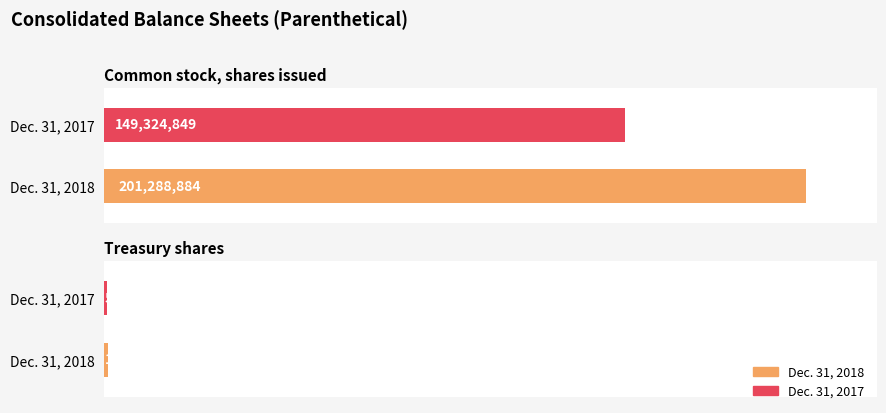

Reading left to right, extract all data points from this chart.

Dec. 31, 2018: Common stock, shares issued=201288884	Treasury shares=1031655
Dec. 31, 2017: Common stock, shares issued=149324849	Treasury shares=598049